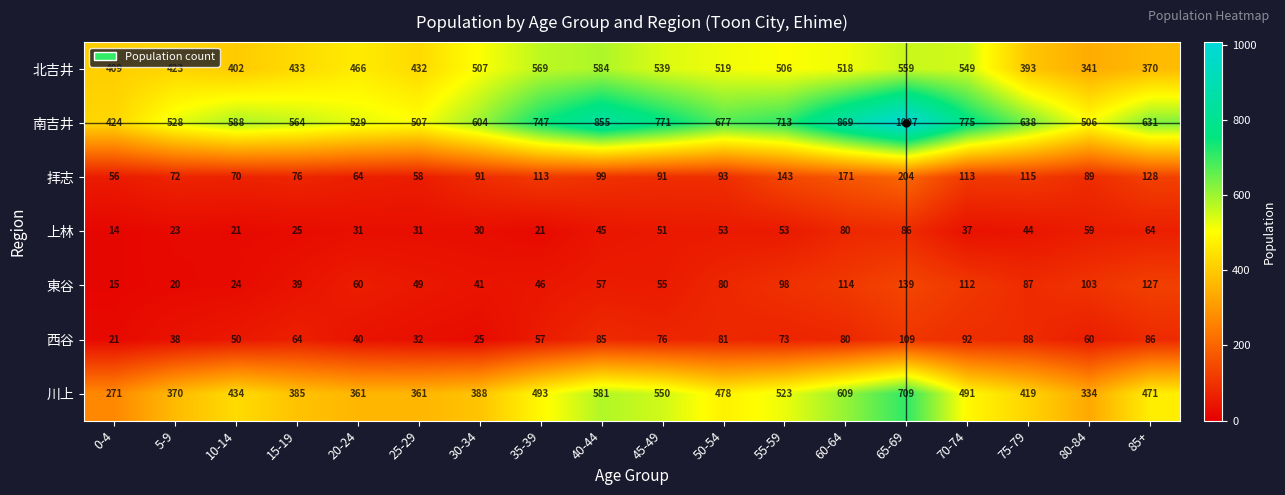

What is the spread (max minus min) of values at 0-4?

410